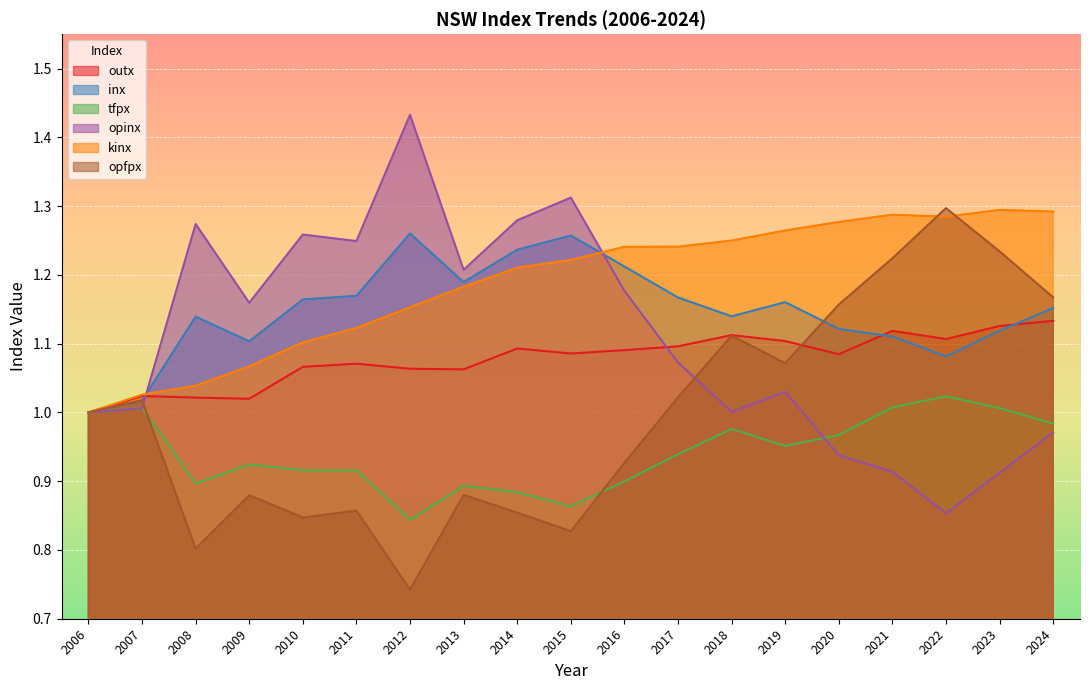

Is it true that opinx equals 1.1 at 2017?

True